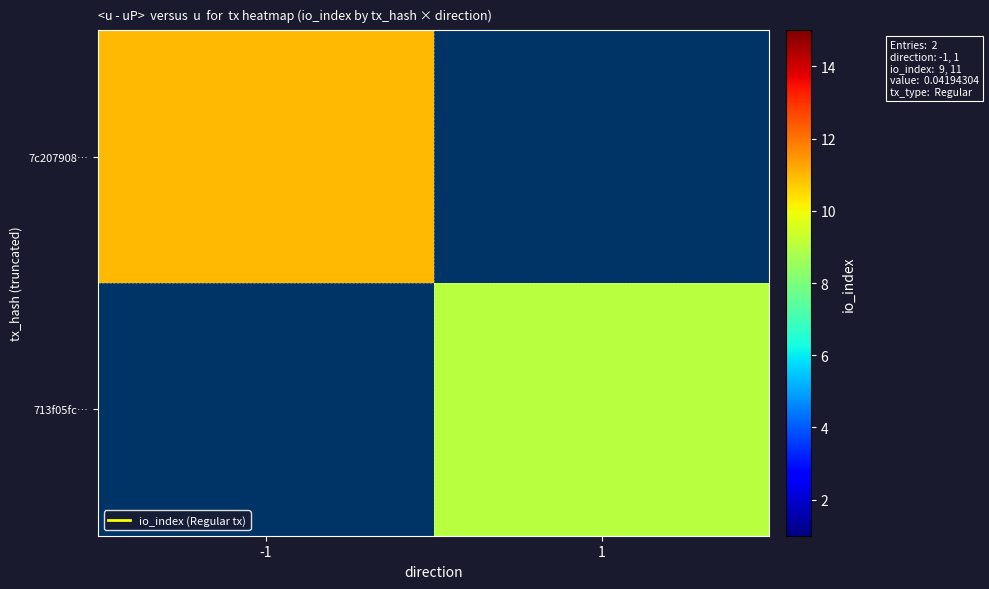

Read the 7c207908… value at -1.

11.0